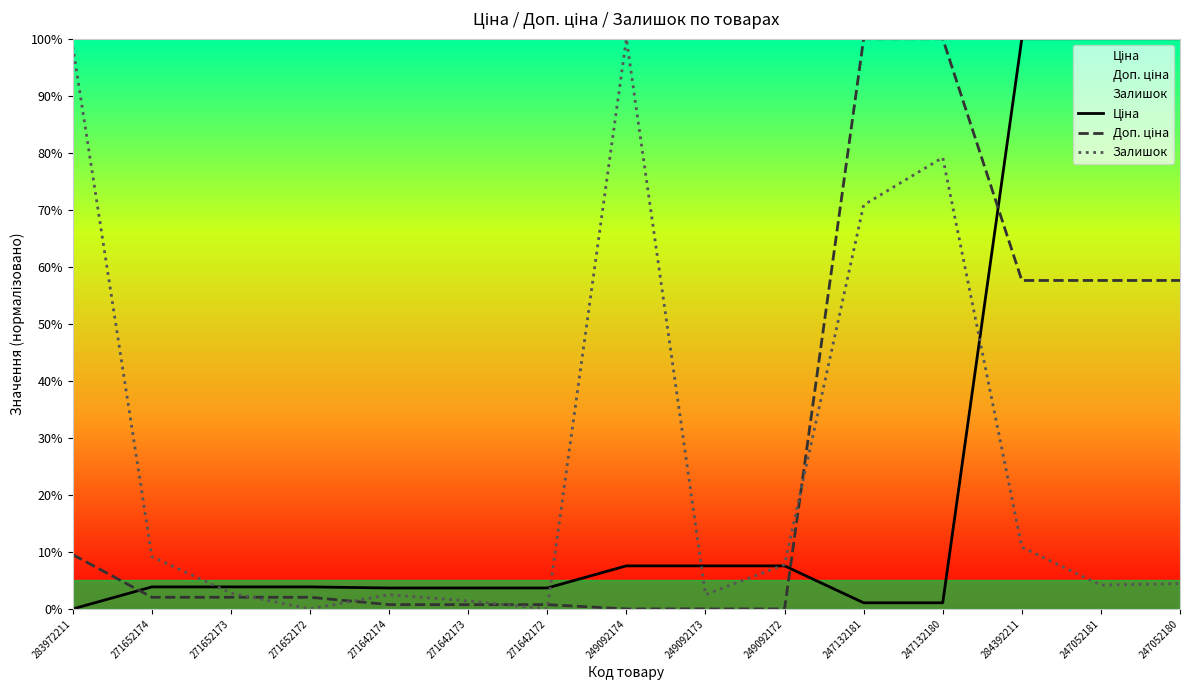

Count the number of data series in this chart.

3